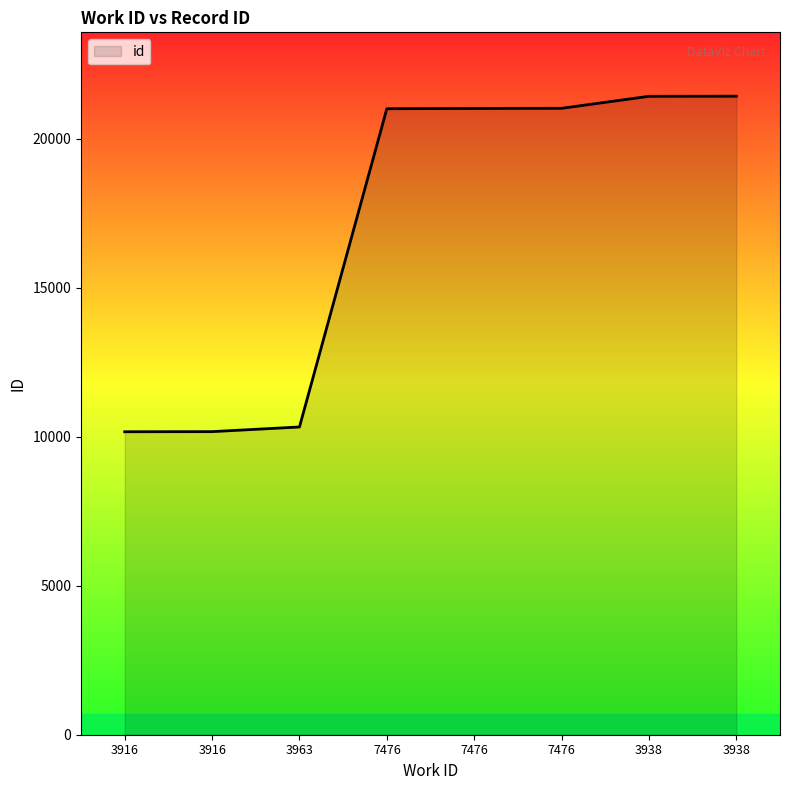

What is the label of the 5th point from the right?

7476